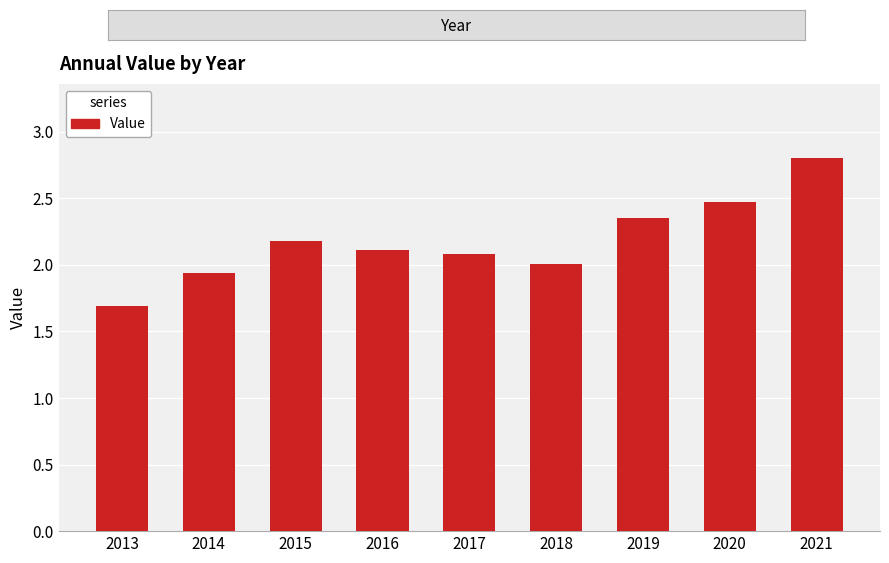

Does the chart contain stacked bars?

No